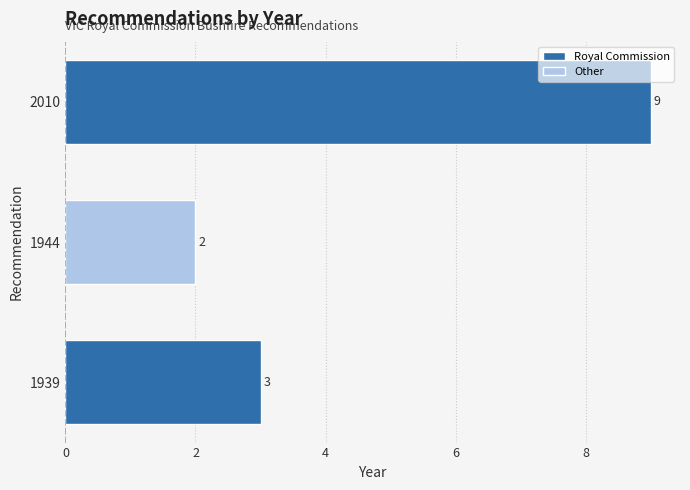

True or false: the data shows 9 at 2010.

True